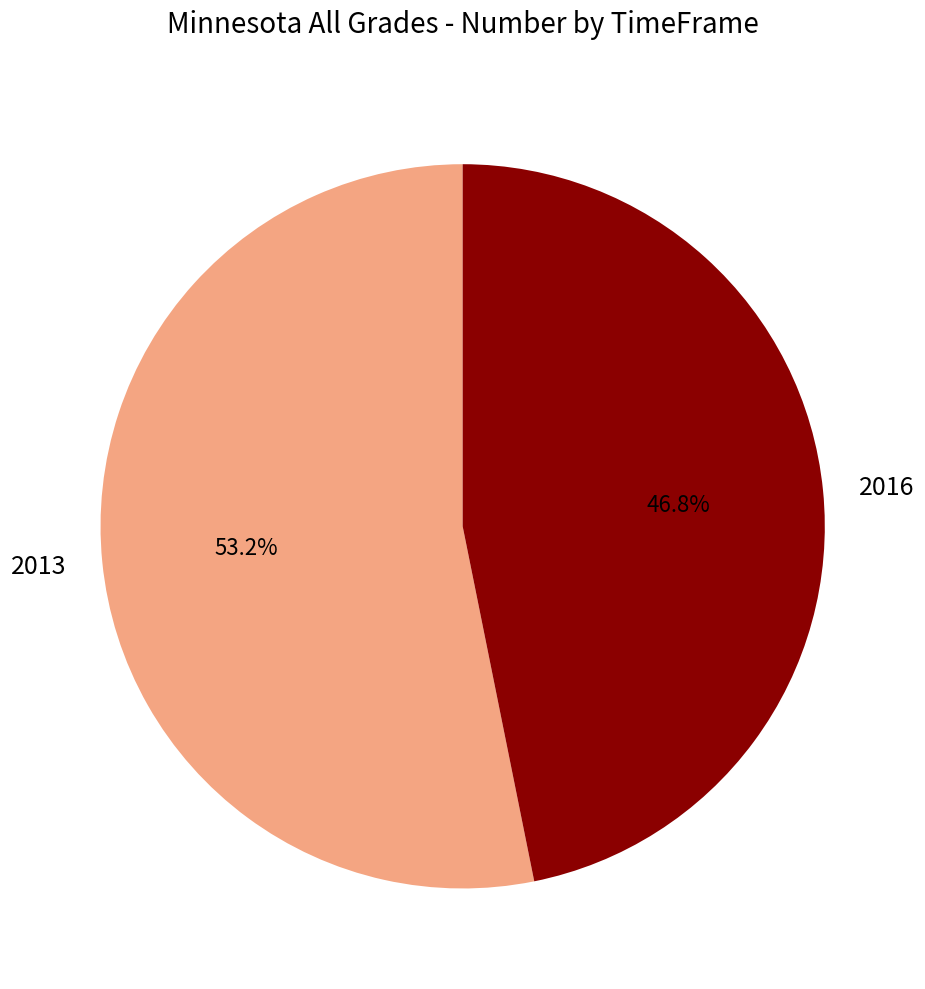

What percentage is the 2013 slice, to the nearest percent?

53%